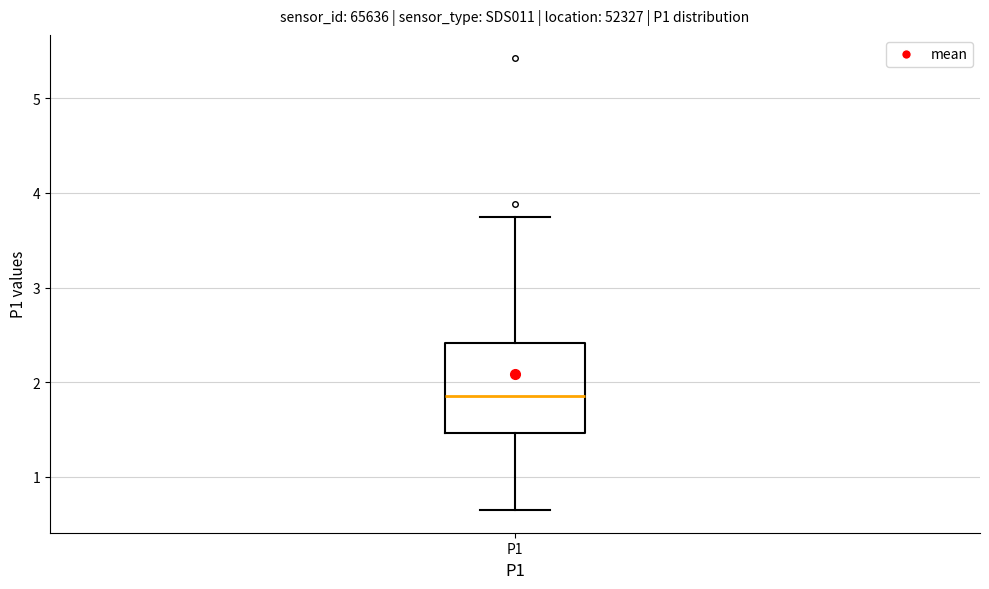

Read this box plot against the y-axis: the position of the median line, the range covered by the box, and the ends of both whiskers. The values are not printed on the chart, so give them approximately, as read against the axis.

median 1.9, box 1.5 to 2.4, whiskers 0.7 to 3.8